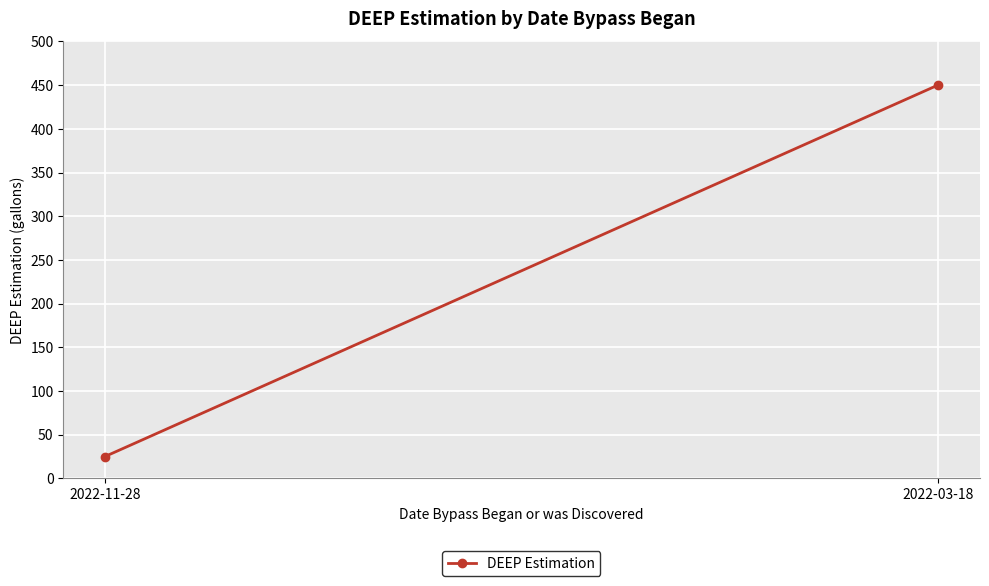

What is the difference between the maximum and minimum values?

425